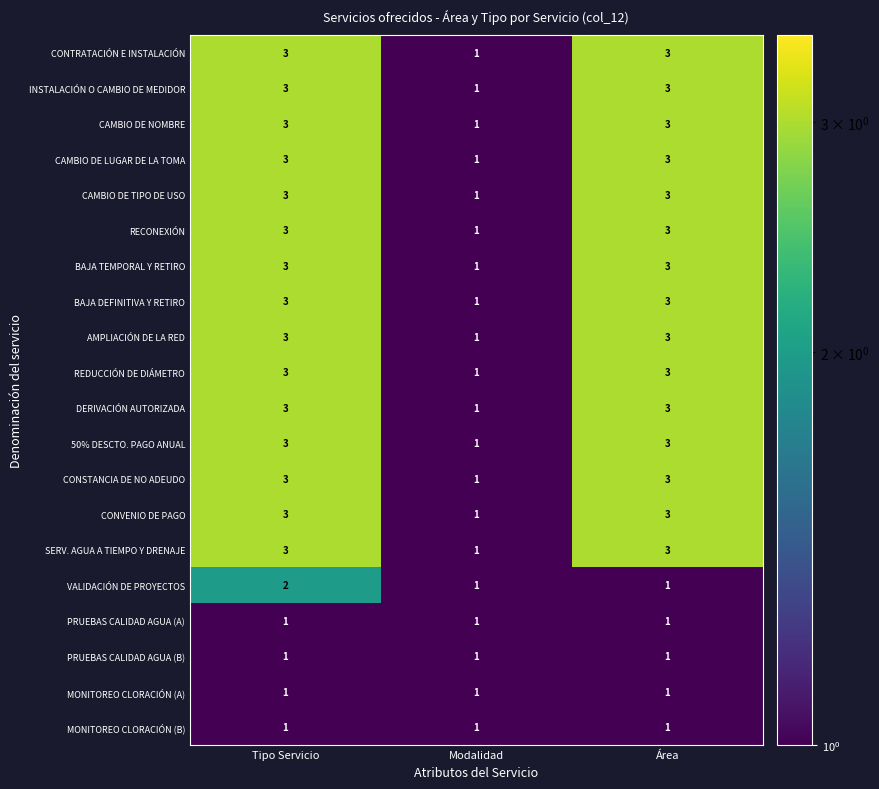

Read the DERIVACIÓN AUTORIZADA value at Área.

3